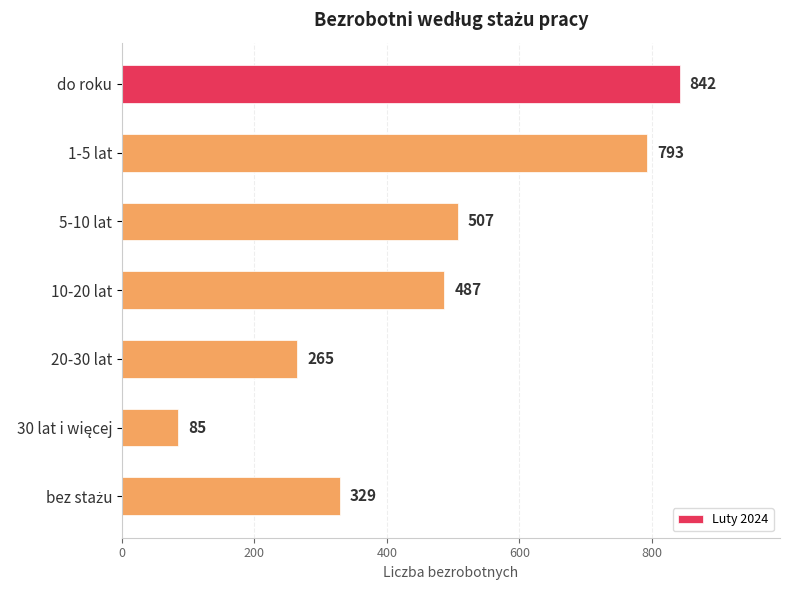

What is the ratio of the value at 20-30 lat to the value at 10-20 lat?

0.5